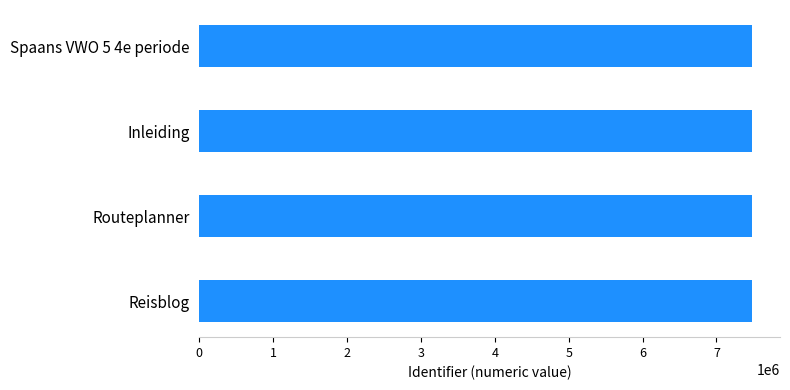

What is the ratio of the value at Spaans VWO 5 4e periode to the value at Inleiding?

1.0